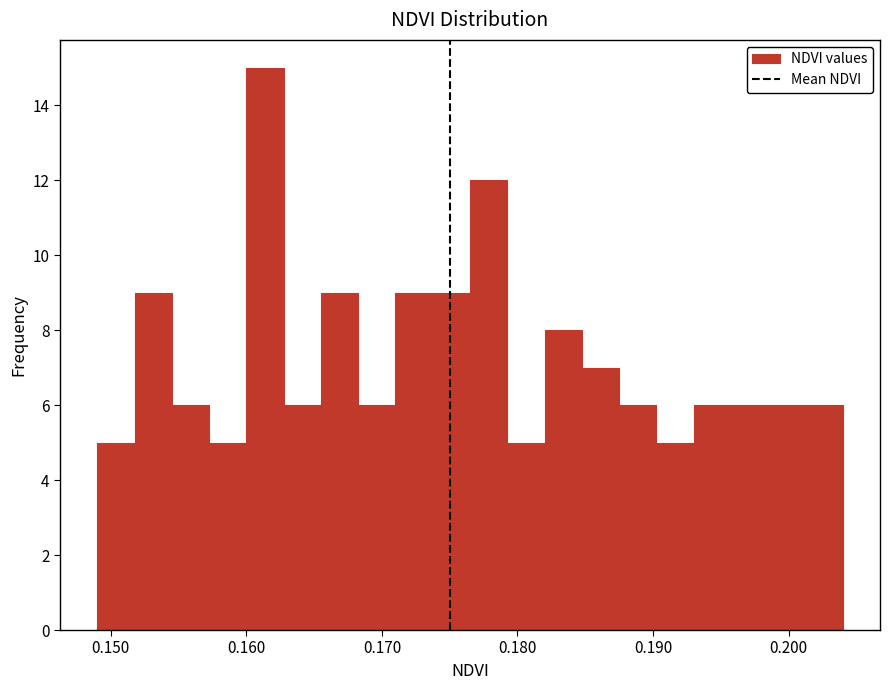

Around what value on the x-axis is the tallest bar? Give the approximate position of its centre, as read against the axis.

0.161